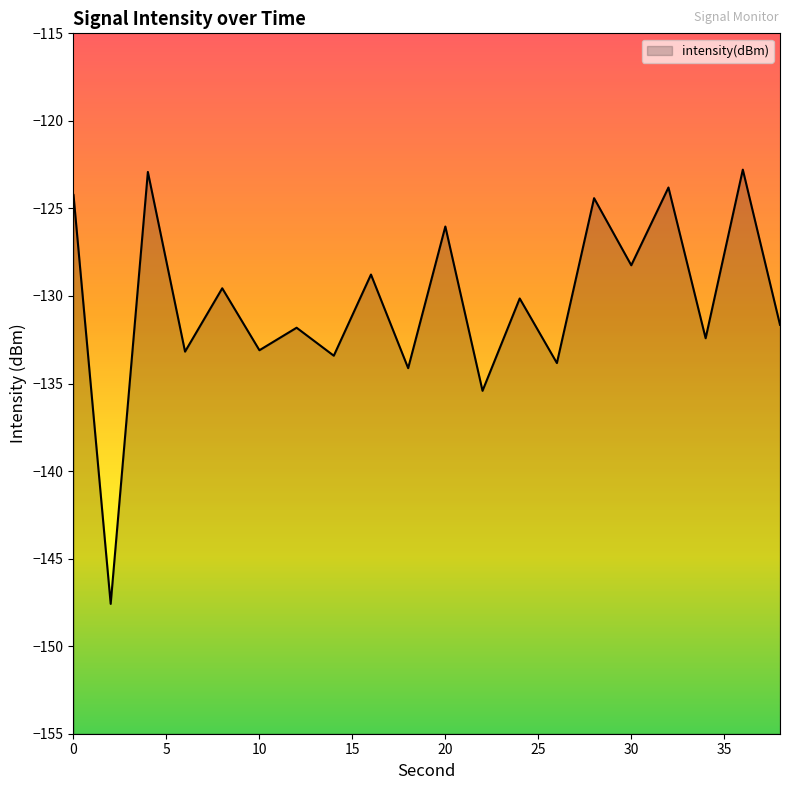

What is the difference between the maximum and minimum values?

24.8